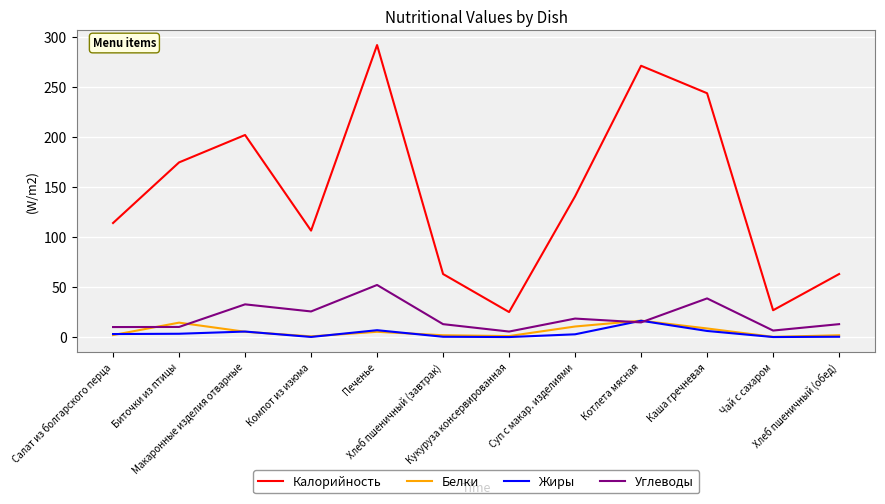

True or false: Белки and Калорийность cross at least once.

False